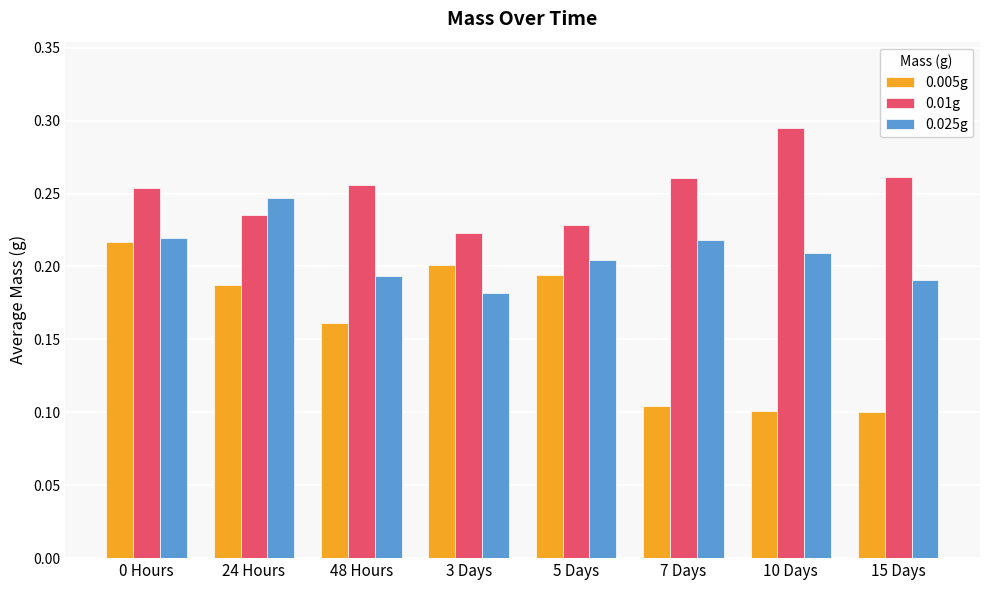

How many series are shown in this chart?

3